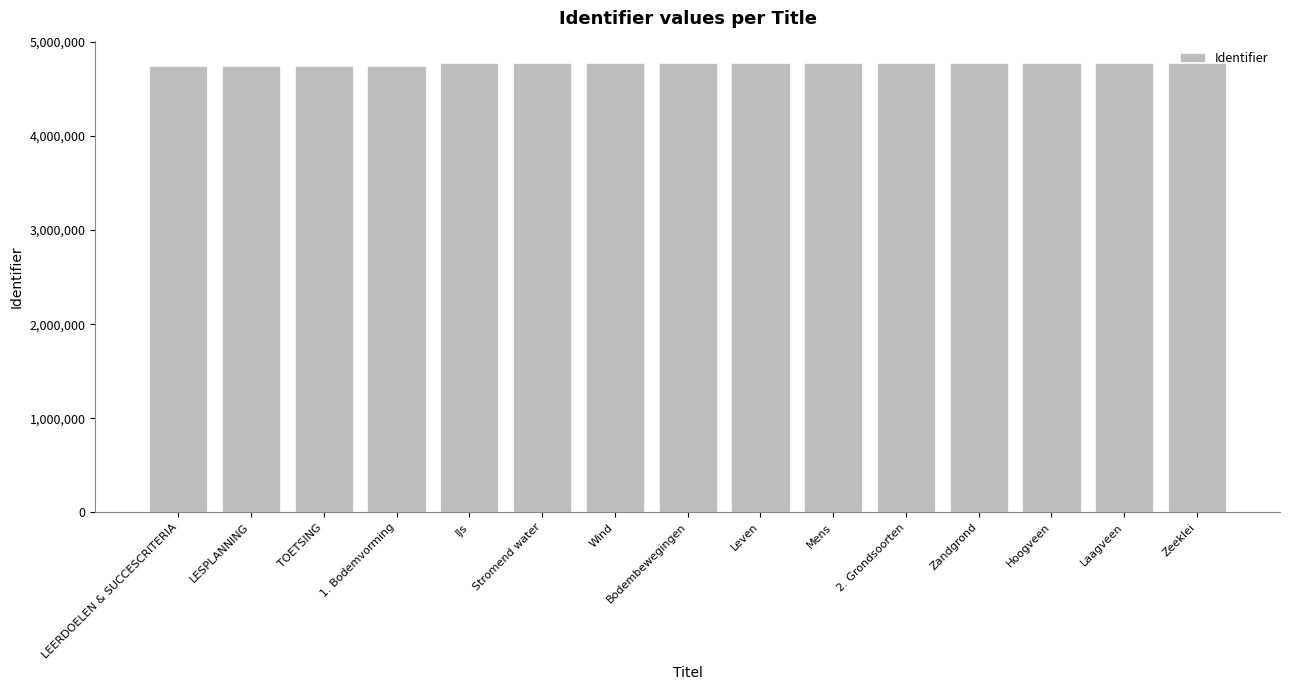

What is the sum of all values?

71506271